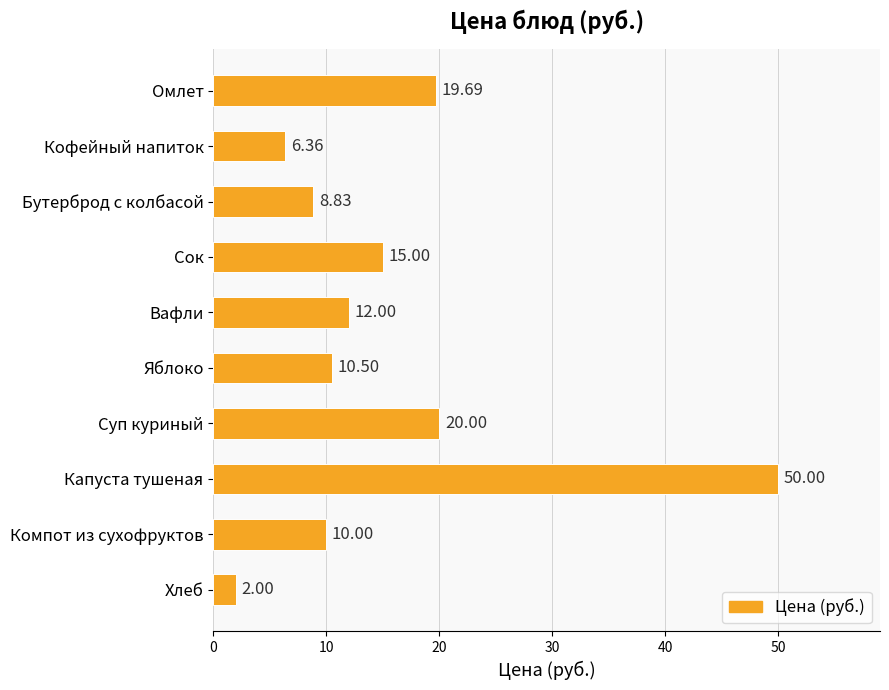

Which category has the highest value across all series?

Капуста тушеная